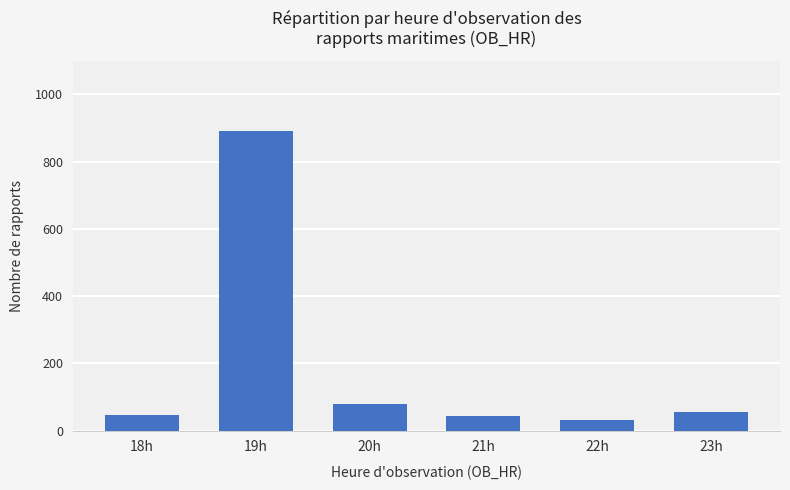

At which label does the data first exceed 56?

19h